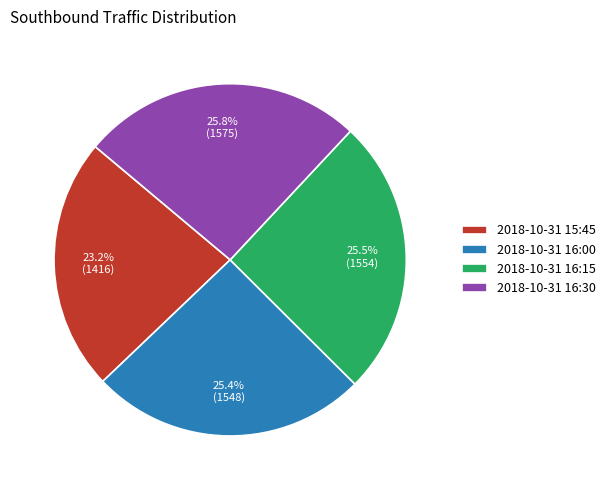

What percentage do 2018-10-31 16:15 and 2018-10-31 15:45 together represent?

48.7%